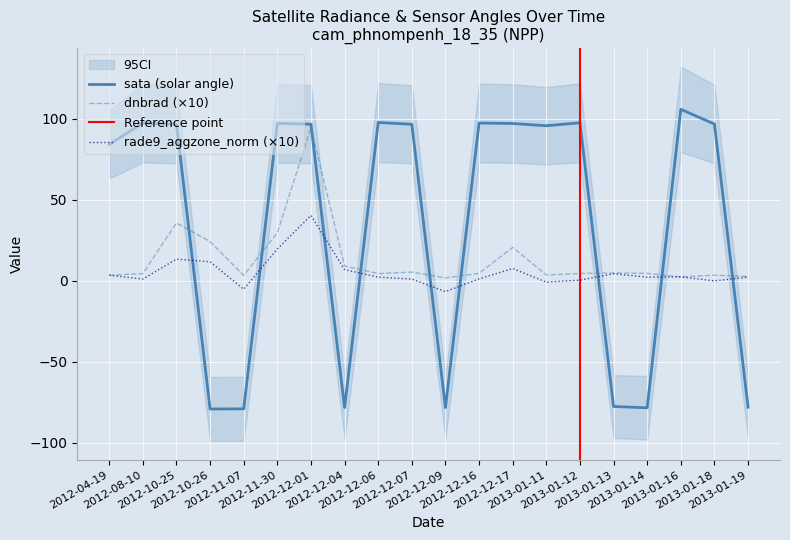

List the labels in order of rade9_aggzone_norm value, largest first.

2012-12-01, 2012-11-30, 2012-10-25, 2012-10-26, 2012-12-17, 2012-12-04, 2013-01-13, 2012-04-19, 2013-01-16, 2013-01-19, 2013-01-14, 2012-12-06, 2012-12-16, 2012-08-10, 2012-12-07, 2013-01-12, 2013-01-18, 2013-01-11, 2012-11-07, 2012-12-09